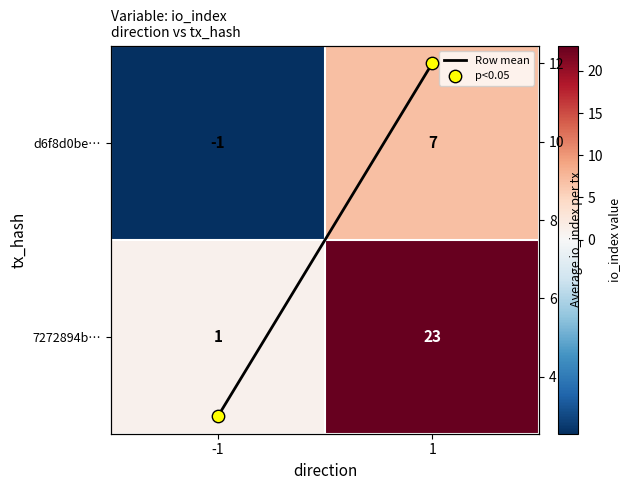

The value of d6f8d0be… at 1 is 7. True or false?

True